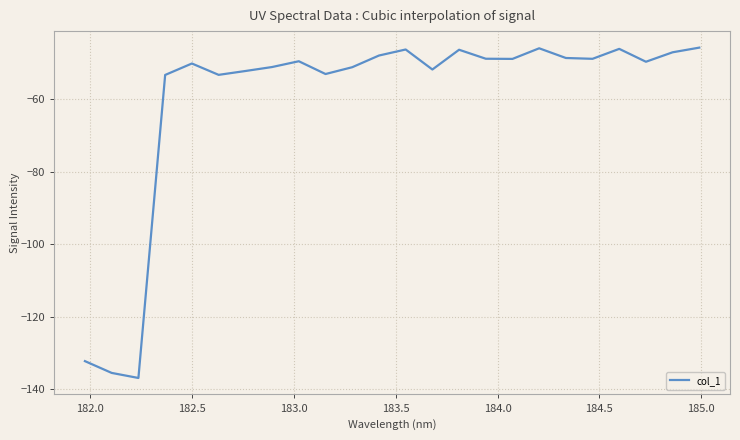

True or false: the data has more than 1 interior local peaks.

True